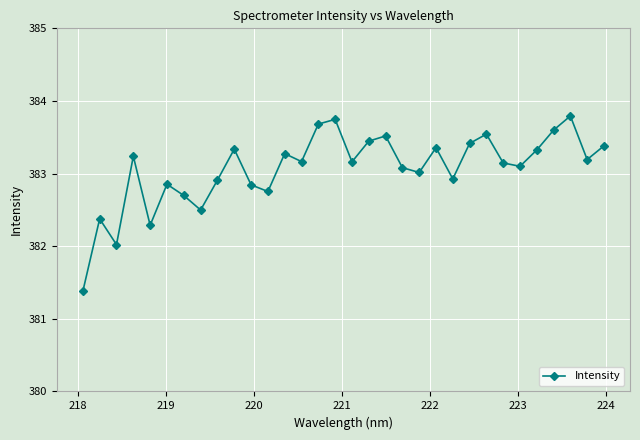

What is the smallest value displayed?

381.4